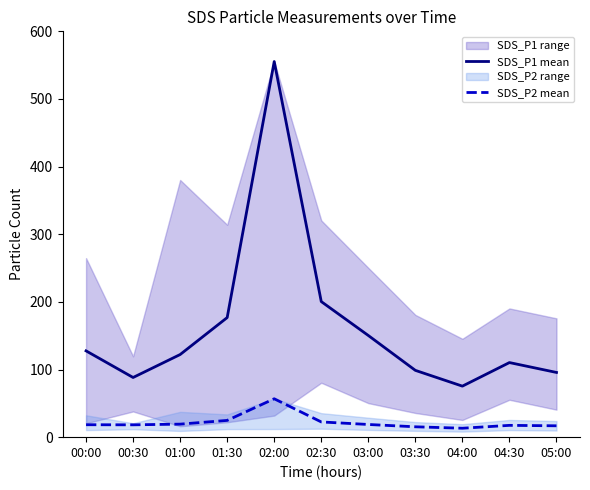

Reading left to right, extract all data points from this chart.

SDS_P1 mean: 127.6	88.2	122.2	176.8	555.4	200.4	150.3	98.8	75.4	110.3	95.7
SDS_P2 mean: 18.4	18.2	19.2	24.8	56.8	22.5	18.8	15.3	13.2	17.4	16.8